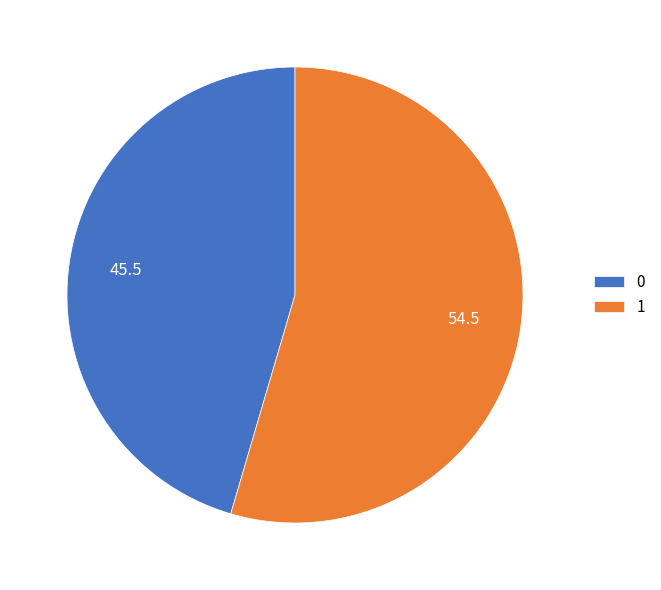

What is the majority slice?

1